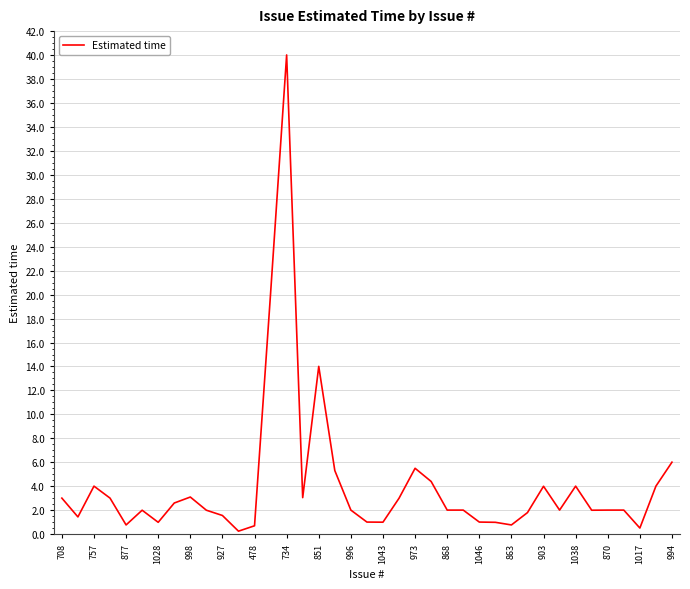

At which label does the data first exceed 2?

708